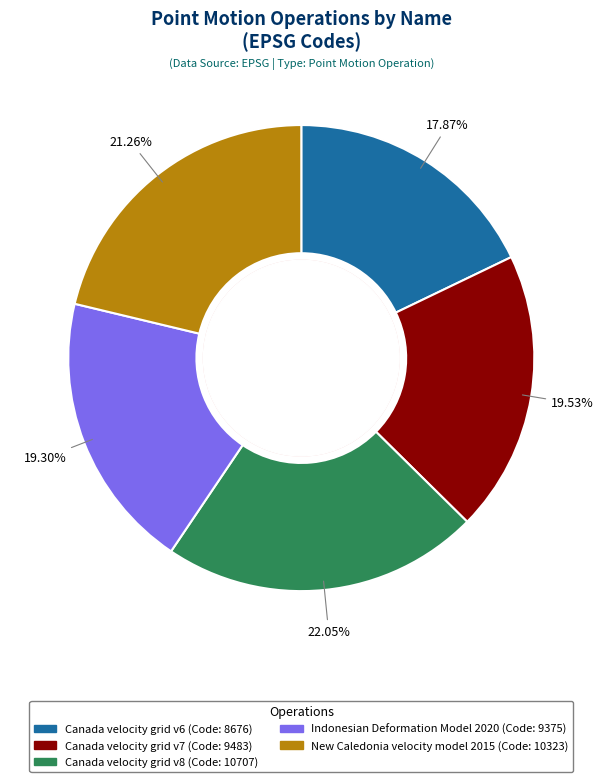

What is the ratio of the value at New Caledonia velocity model 2015 to the value at Indonesian Deformation Model 2020?

1.1